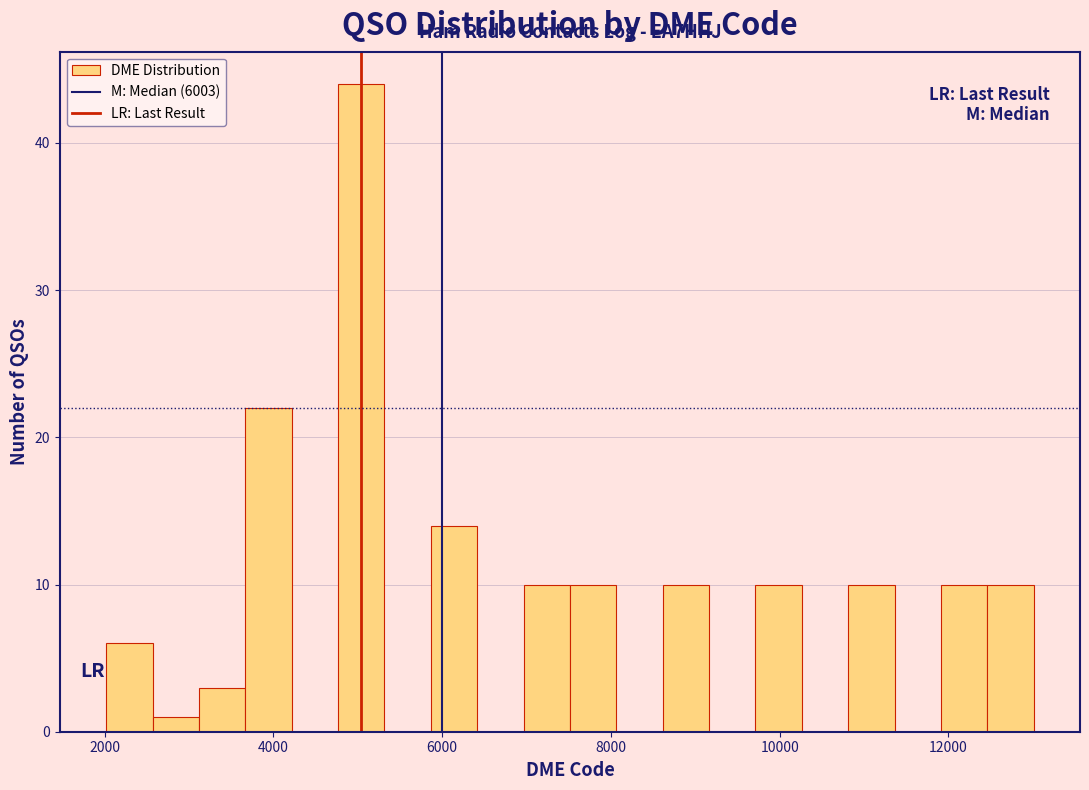

Read against the x-axis, roughly where is the centre of the tallest bar?

5000